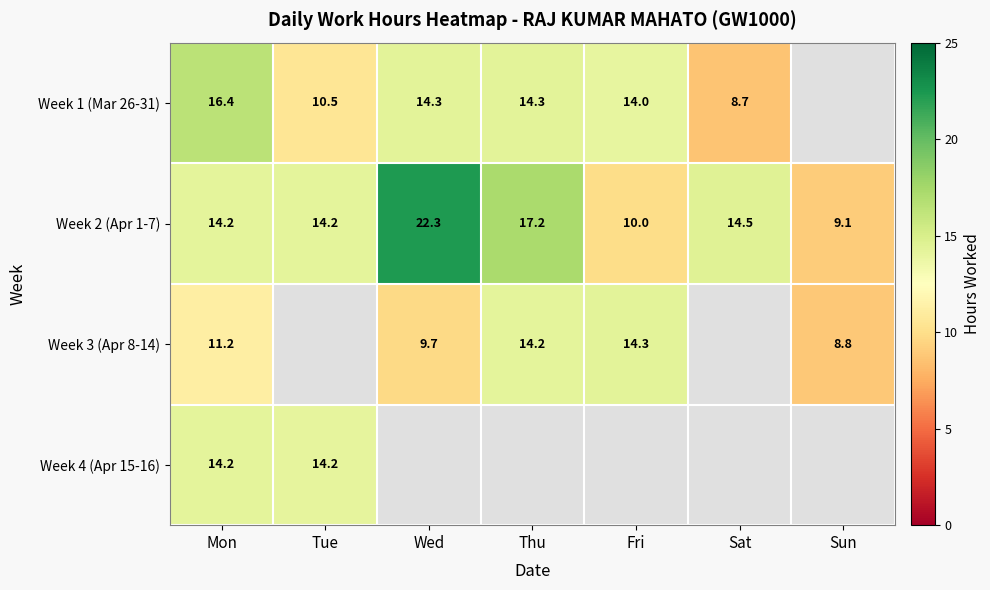

Is the value of Week 1 (Mar 26-31) at Wed greater than the value of Week 2 (Apr 1-7) at Sat?

No